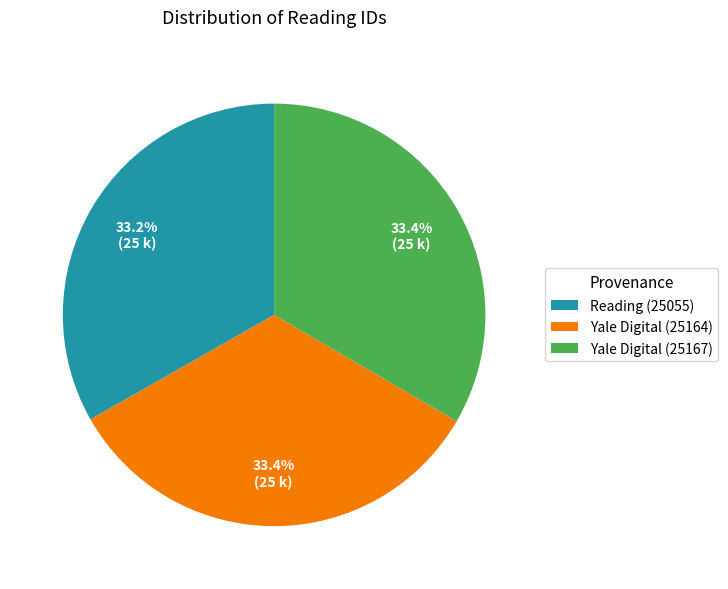

Approximately how many times larger is the value at Yale Digital (25167) compared to Yale Digital (25164)?

1.0